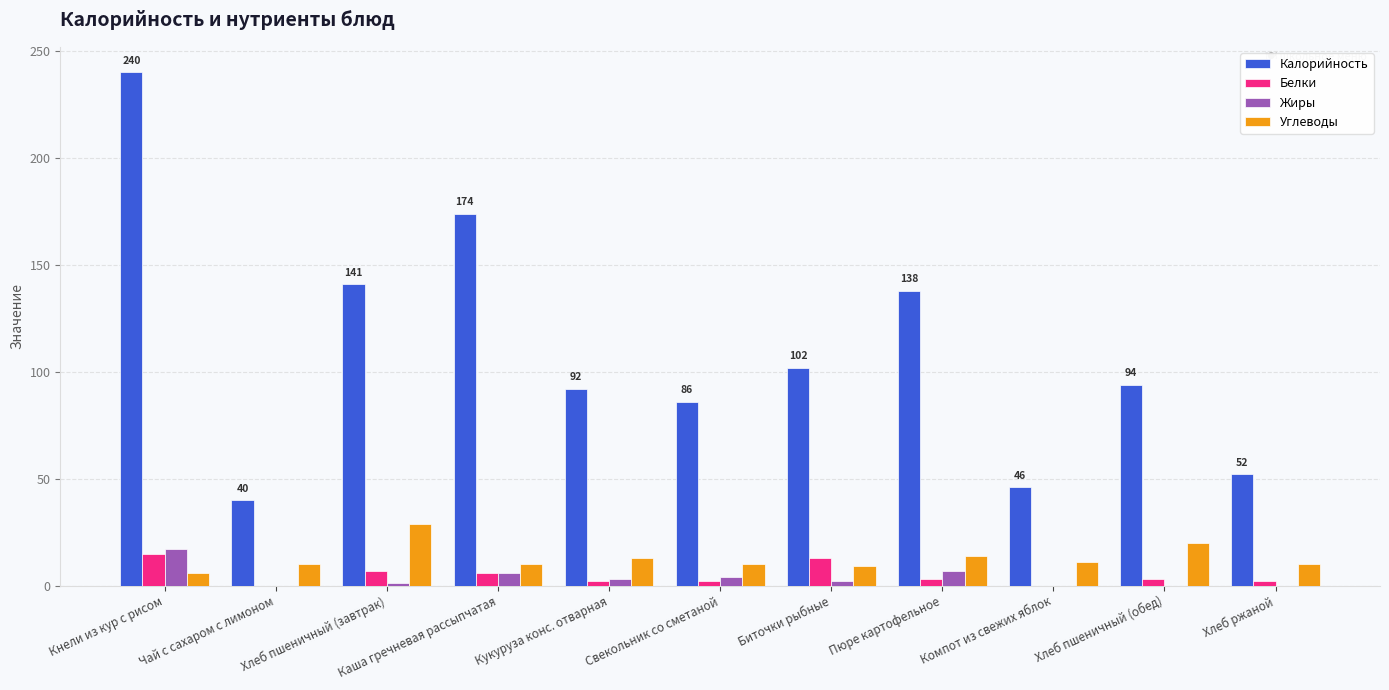

At which category does the chart reach its peak across all series?

Кнели из кур с рисом